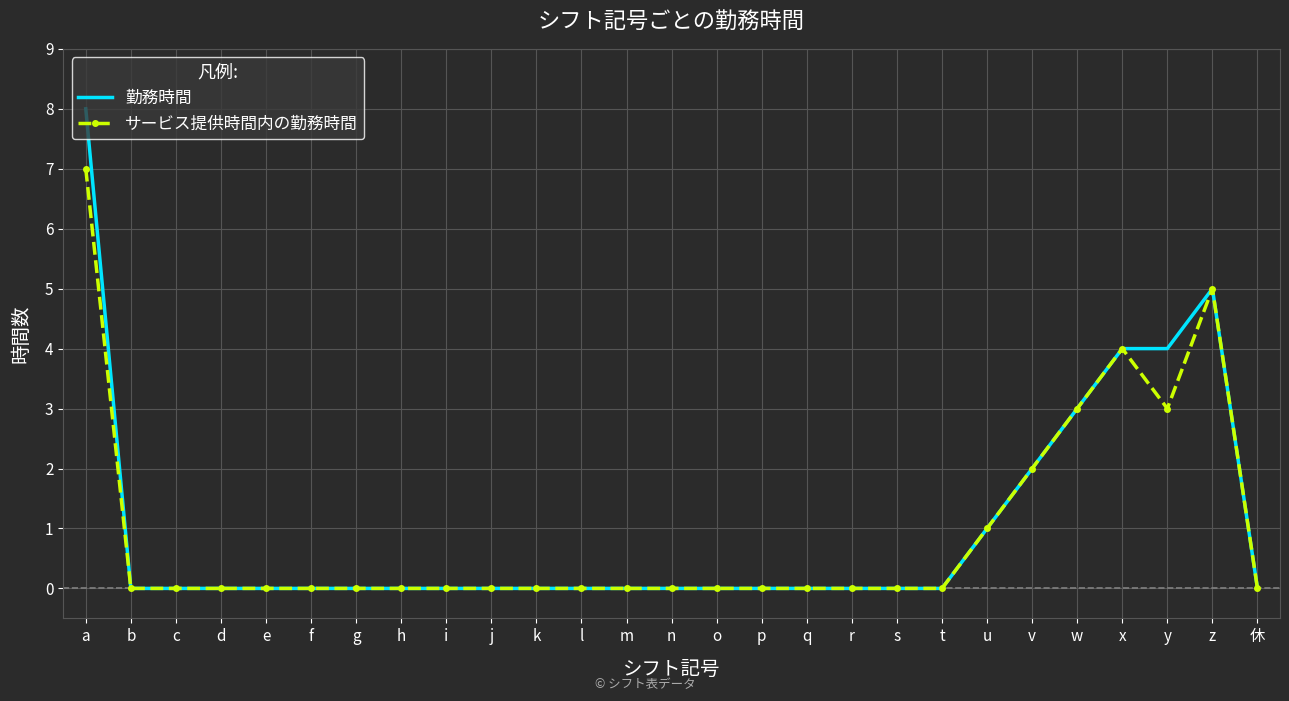

The value of 勤務時間 at w is 3. True or false?

True